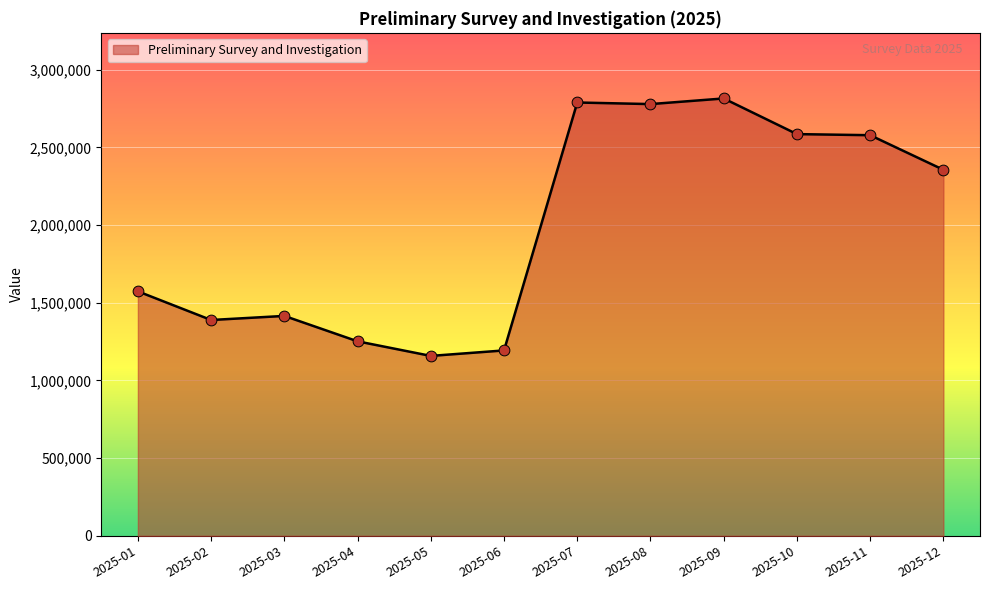

What is the ratio of the value at 2025-11 to the value at 2025-07?

0.9